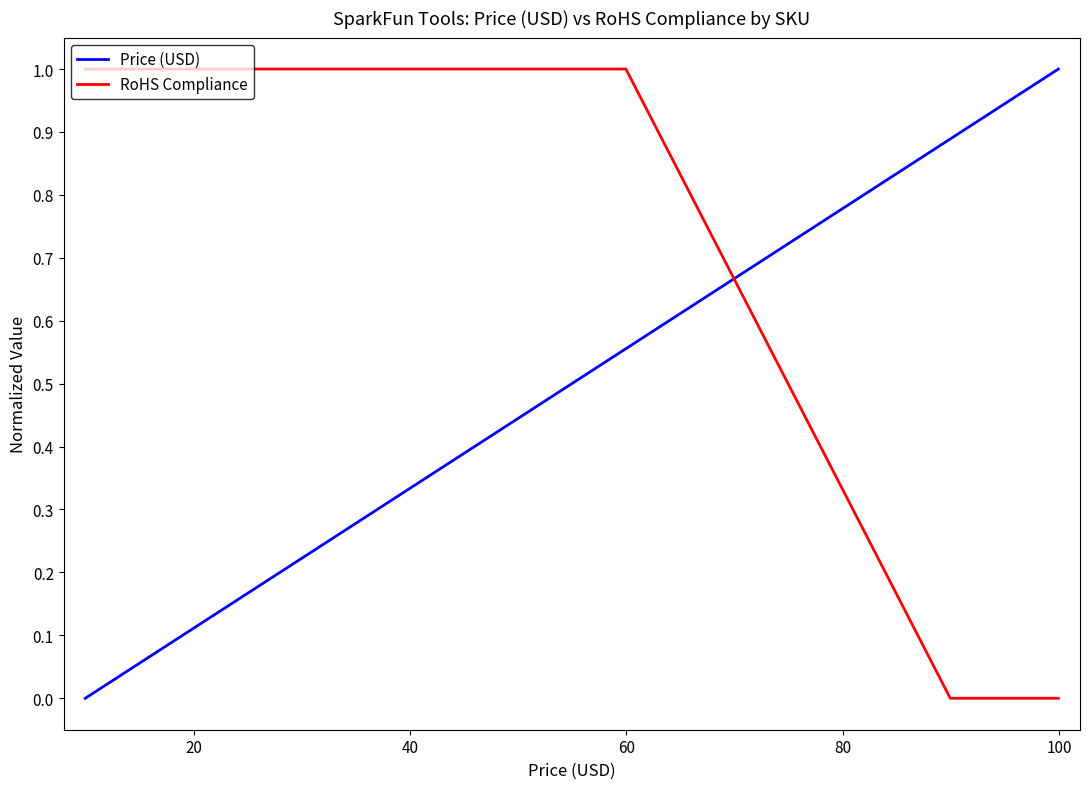

Does the chart have visible grid lines?

No